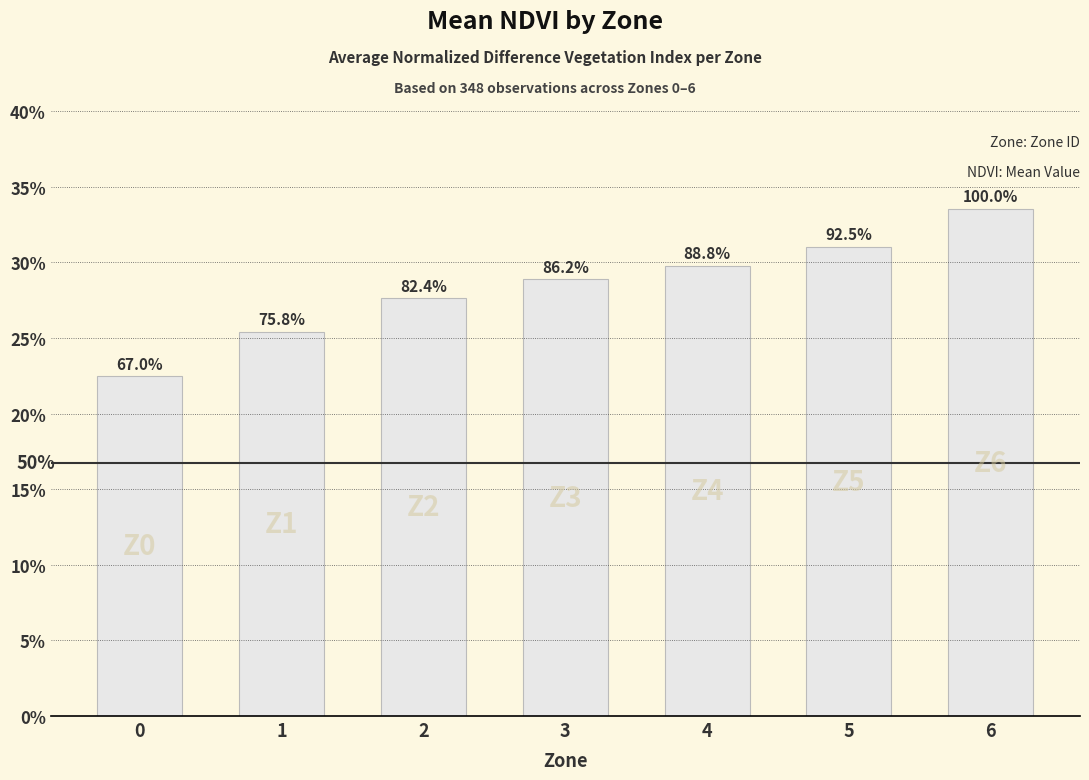

The chart shows a value of 0.1 at 5. True or false?

False